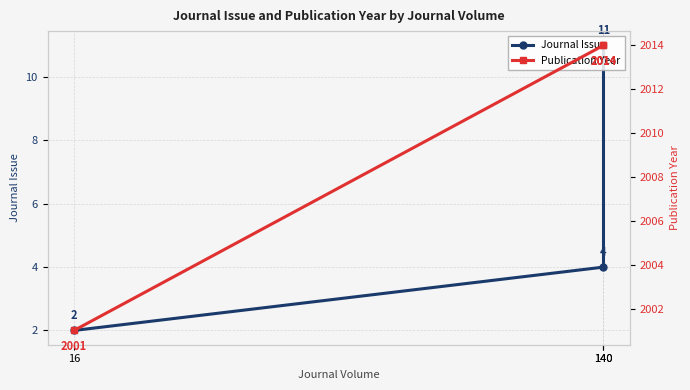

At which category is the sum across all series the highest?

140